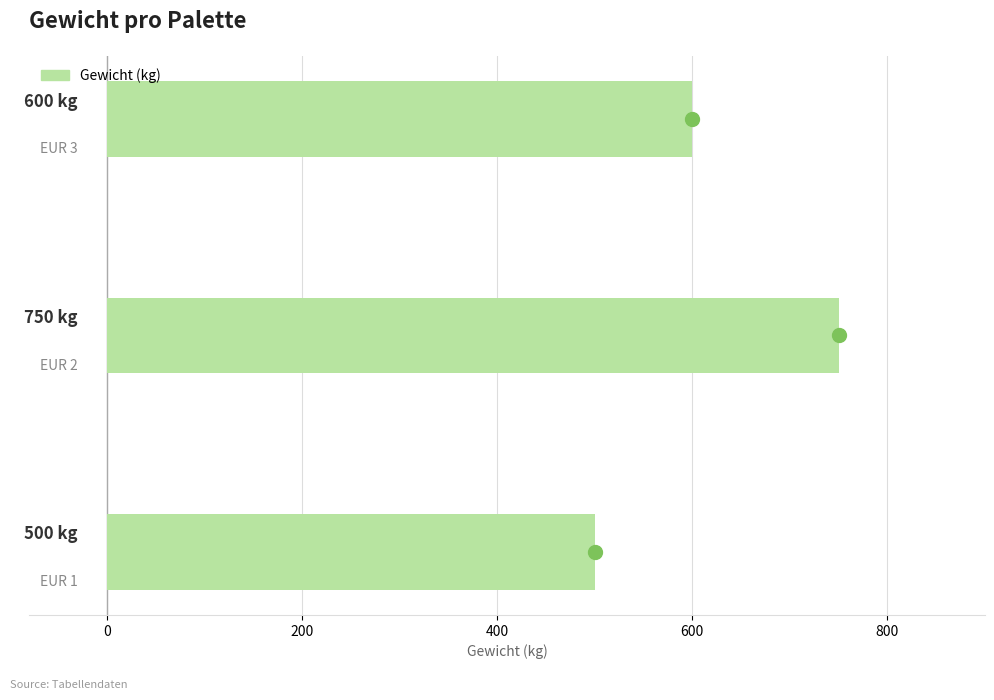

Count the values in the range 500 to 750.

3